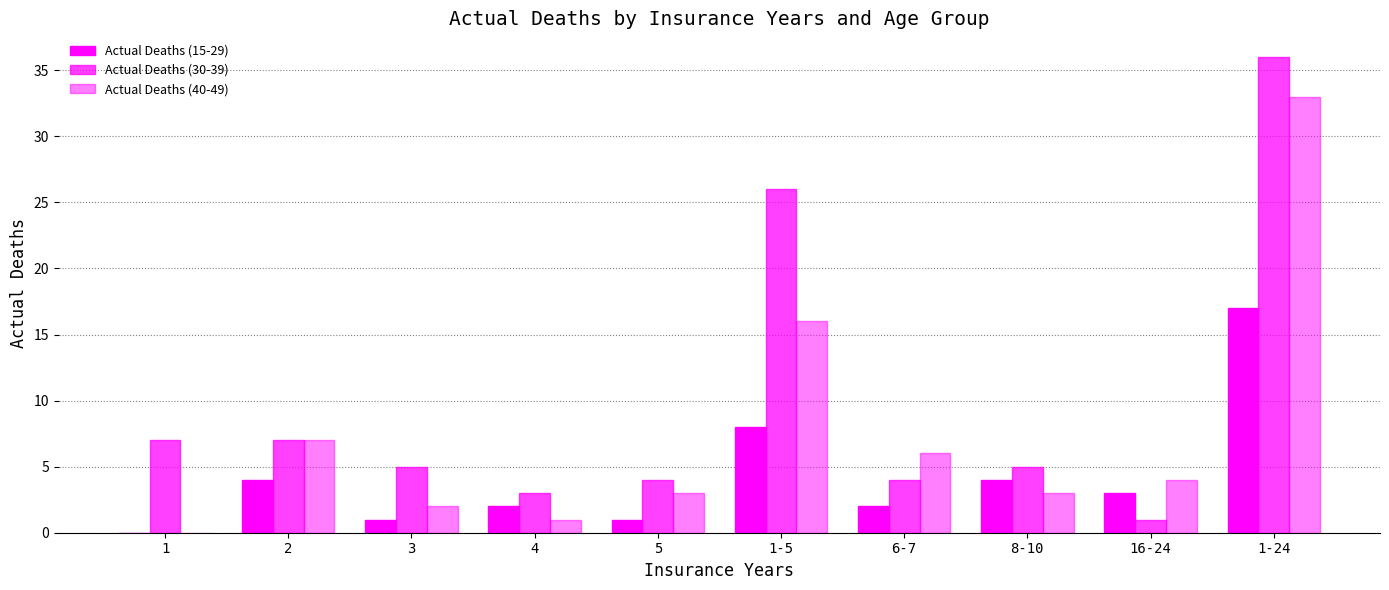

How many groups of bars are there?

10